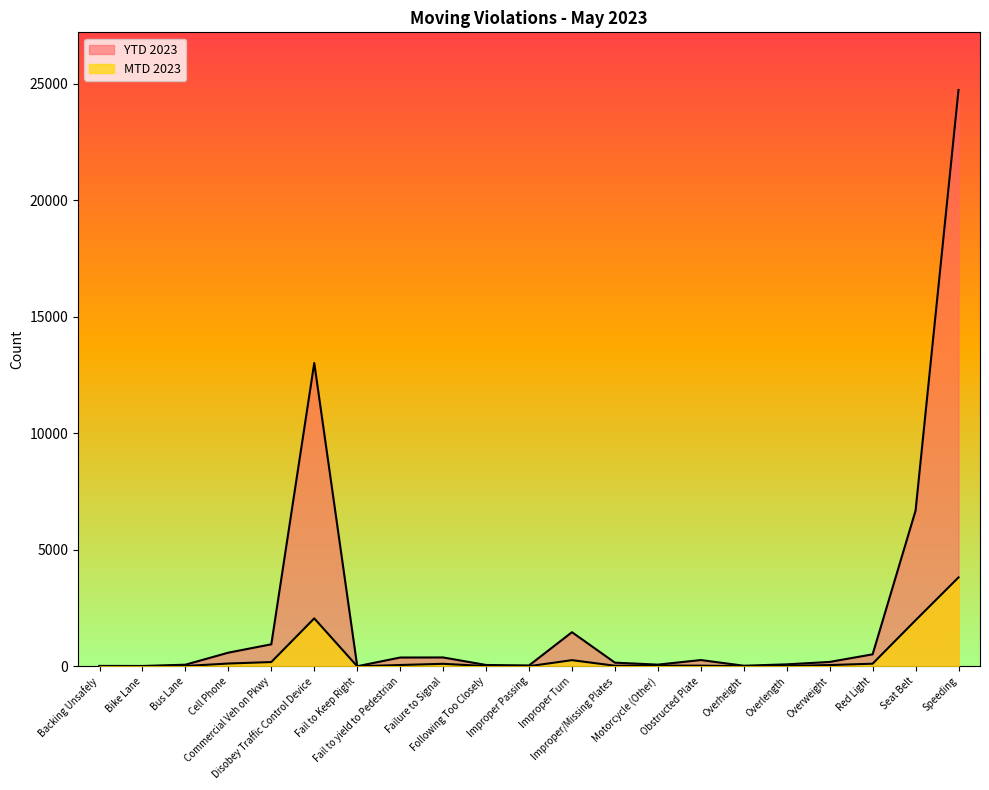

Which series has the largest total across all categories?

YTD 2023